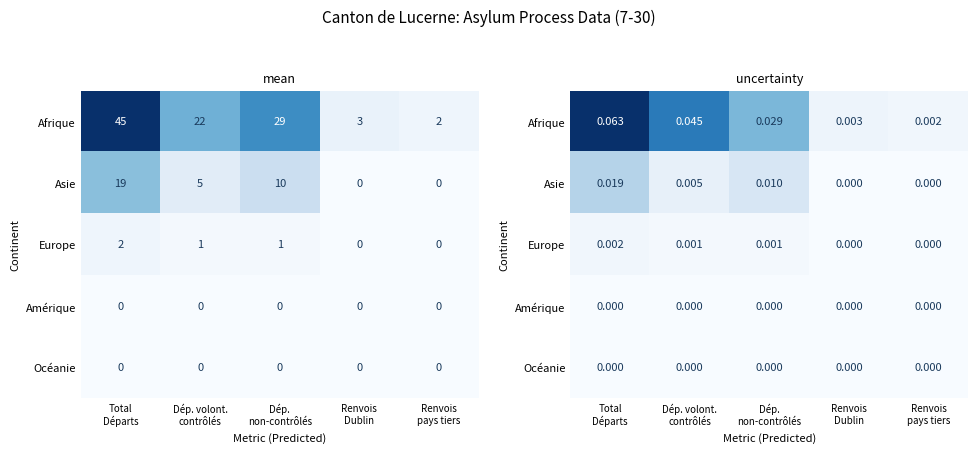

Which has a higher value, Total
Départs or Renvois
pays tiers?

Total
Départs